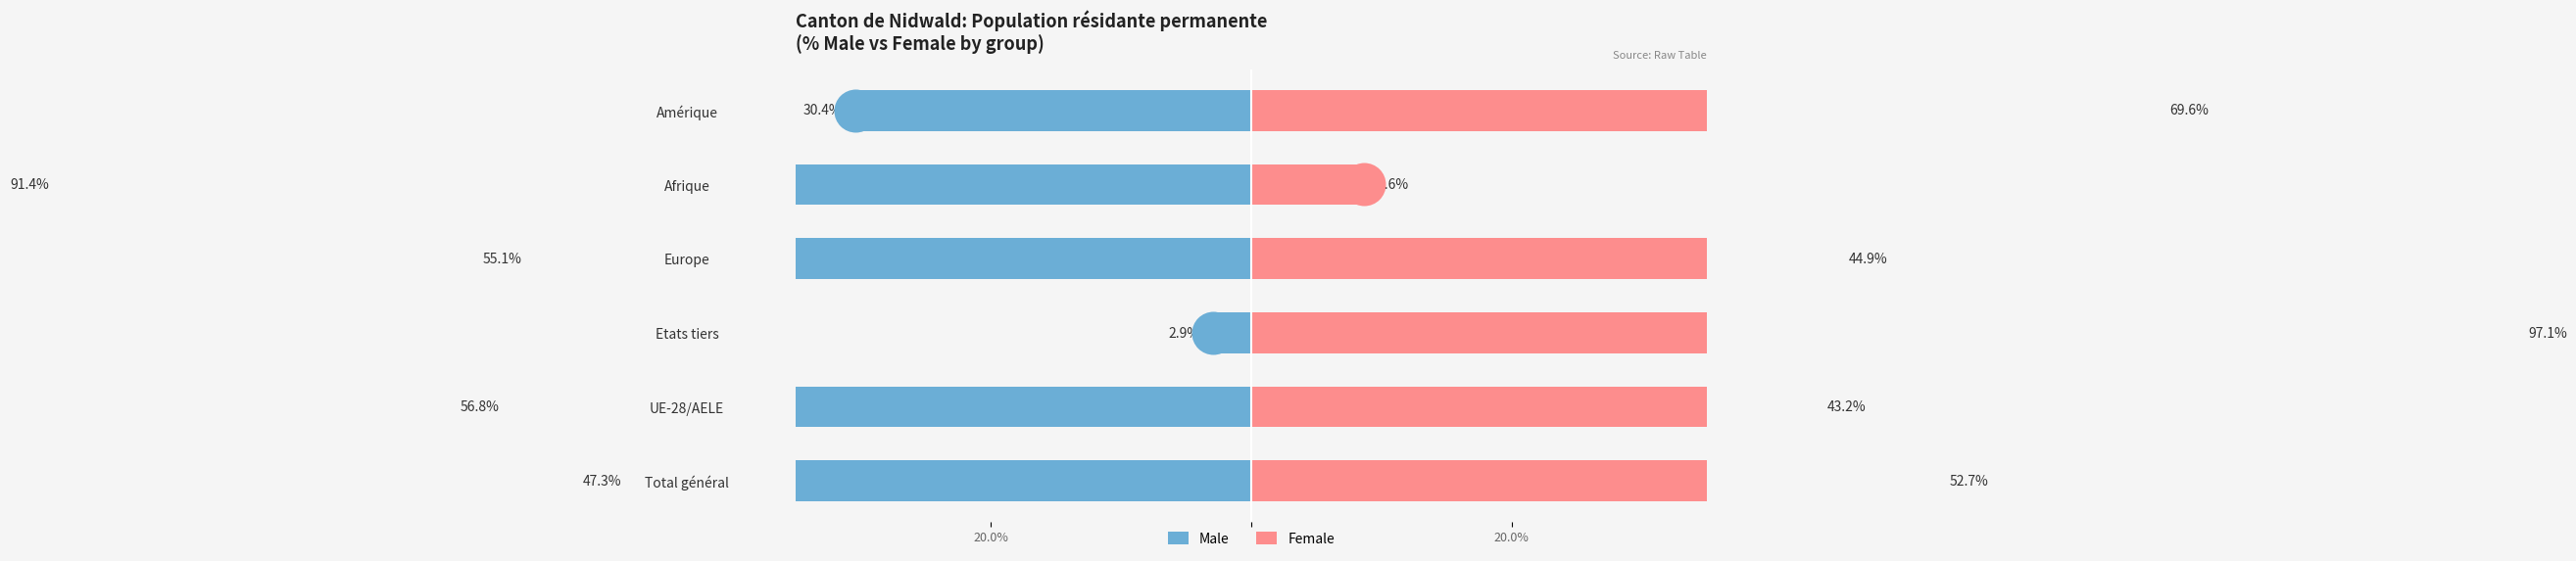

How many data points in Female are above 52?

3